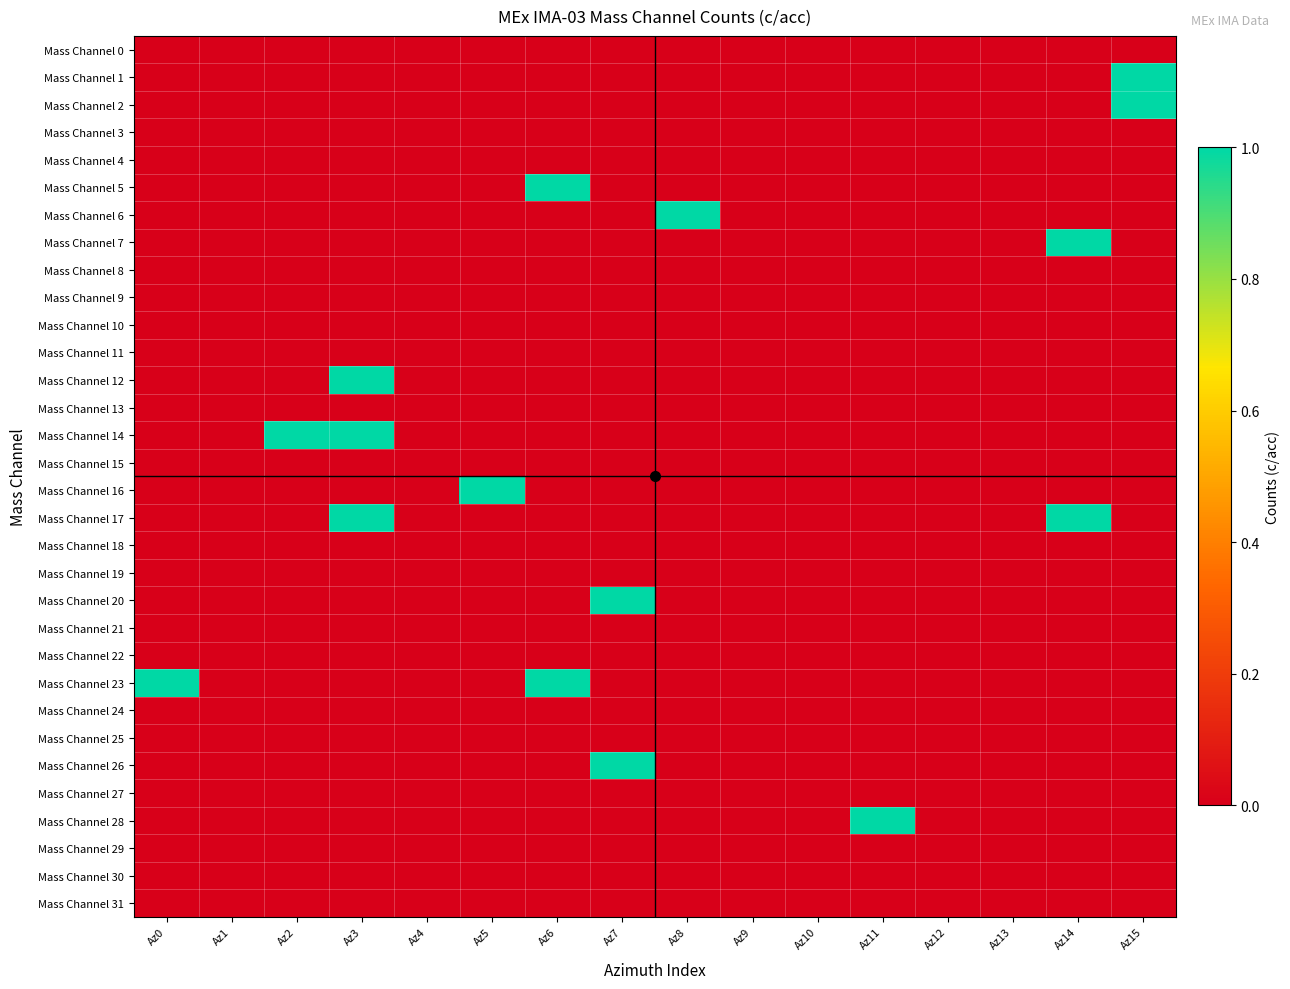

Reading right to left, transcribe all the data shown in this chart.

Mass Channel 0: Az15=0	Az14=0	Az13=0	Az12=0	Az11=0	Az10=0	Az9=0	Az8=0	Az7=0	Az6=0	Az5=0	Az4=0	Az3=0	Az2=0	Az1=0	Az0=0
Mass Channel 1: Az15=1	Az14=0	Az13=0	Az12=0	Az11=0	Az10=0	Az9=0	Az8=0	Az7=0	Az6=0	Az5=0	Az4=0	Az3=0	Az2=0	Az1=0	Az0=0
Mass Channel 2: Az15=1	Az14=0	Az13=0	Az12=0	Az11=0	Az10=0	Az9=0	Az8=0	Az7=0	Az6=0	Az5=0	Az4=0	Az3=0	Az2=0	Az1=0	Az0=0
Mass Channel 3: Az15=0	Az14=0	Az13=0	Az12=0	Az11=0	Az10=0	Az9=0	Az8=0	Az7=0	Az6=0	Az5=0	Az4=0	Az3=0	Az2=0	Az1=0	Az0=0
Mass Channel 4: Az15=0	Az14=0	Az13=0	Az12=0	Az11=0	Az10=0	Az9=0	Az8=0	Az7=0	Az6=0	Az5=0	Az4=0	Az3=0	Az2=0	Az1=0	Az0=0
Mass Channel 5: Az15=0	Az14=0	Az13=0	Az12=0	Az11=0	Az10=0	Az9=0	Az8=0	Az7=0	Az6=1	Az5=0	Az4=0	Az3=0	Az2=0	Az1=0	Az0=0
Mass Channel 6: Az15=0	Az14=0	Az13=0	Az12=0	Az11=0	Az10=0	Az9=0	Az8=1	Az7=0	Az6=0	Az5=0	Az4=0	Az3=0	Az2=0	Az1=0	Az0=0
Mass Channel 7: Az15=0	Az14=1	Az13=0	Az12=0	Az11=0	Az10=0	Az9=0	Az8=0	Az7=0	Az6=0	Az5=0	Az4=0	Az3=0	Az2=0	Az1=0	Az0=0
Mass Channel 8: Az15=0	Az14=0	Az13=0	Az12=0	Az11=0	Az10=0	Az9=0	Az8=0	Az7=0	Az6=0	Az5=0	Az4=0	Az3=0	Az2=0	Az1=0	Az0=0
Mass Channel 9: Az15=0	Az14=0	Az13=0	Az12=0	Az11=0	Az10=0	Az9=0	Az8=0	Az7=0	Az6=0	Az5=0	Az4=0	Az3=0	Az2=0	Az1=0	Az0=0
Mass Channel 10: Az15=0	Az14=0	Az13=0	Az12=0	Az11=0	Az10=0	Az9=0	Az8=0	Az7=0	Az6=0	Az5=0	Az4=0	Az3=0	Az2=0	Az1=0	Az0=0
Mass Channel 11: Az15=0	Az14=0	Az13=0	Az12=0	Az11=0	Az10=0	Az9=0	Az8=0	Az7=0	Az6=0	Az5=0	Az4=0	Az3=0	Az2=0	Az1=0	Az0=0
Mass Channel 12: Az15=0	Az14=0	Az13=0	Az12=0	Az11=0	Az10=0	Az9=0	Az8=0	Az7=0	Az6=0	Az5=0	Az4=0	Az3=1	Az2=0	Az1=0	Az0=0
Mass Channel 13: Az15=0	Az14=0	Az13=0	Az12=0	Az11=0	Az10=0	Az9=0	Az8=0	Az7=0	Az6=0	Az5=0	Az4=0	Az3=0	Az2=0	Az1=0	Az0=0
Mass Channel 14: Az15=0	Az14=0	Az13=0	Az12=0	Az11=0	Az10=0	Az9=0	Az8=0	Az7=0	Az6=0	Az5=0	Az4=0	Az3=1	Az2=1	Az1=0	Az0=0
Mass Channel 15: Az15=0	Az14=0	Az13=0	Az12=0	Az11=0	Az10=0	Az9=0	Az8=0	Az7=0	Az6=0	Az5=0	Az4=0	Az3=0	Az2=0	Az1=0	Az0=0
Mass Channel 16: Az15=0	Az14=0	Az13=0	Az12=0	Az11=0	Az10=0	Az9=0	Az8=0	Az7=0	Az6=0	Az5=1	Az4=0	Az3=0	Az2=0	Az1=0	Az0=0
Mass Channel 17: Az15=0	Az14=1	Az13=0	Az12=0	Az11=0	Az10=0	Az9=0	Az8=0	Az7=0	Az6=0	Az5=0	Az4=0	Az3=1	Az2=0	Az1=0	Az0=0
Mass Channel 18: Az15=0	Az14=0	Az13=0	Az12=0	Az11=0	Az10=0	Az9=0	Az8=0	Az7=0	Az6=0	Az5=0	Az4=0	Az3=0	Az2=0	Az1=0	Az0=0
Mass Channel 19: Az15=0	Az14=0	Az13=0	Az12=0	Az11=0	Az10=0	Az9=0	Az8=0	Az7=0	Az6=0	Az5=0	Az4=0	Az3=0	Az2=0	Az1=0	Az0=0
Mass Channel 20: Az15=0	Az14=0	Az13=0	Az12=0	Az11=0	Az10=0	Az9=0	Az8=0	Az7=1	Az6=0	Az5=0	Az4=0	Az3=0	Az2=0	Az1=0	Az0=0
Mass Channel 21: Az15=0	Az14=0	Az13=0	Az12=0	Az11=0	Az10=0	Az9=0	Az8=0	Az7=0	Az6=0	Az5=0	Az4=0	Az3=0	Az2=0	Az1=0	Az0=0
Mass Channel 22: Az15=0	Az14=0	Az13=0	Az12=0	Az11=0	Az10=0	Az9=0	Az8=0	Az7=0	Az6=0	Az5=0	Az4=0	Az3=0	Az2=0	Az1=0	Az0=0
Mass Channel 23: Az15=0	Az14=0	Az13=0	Az12=0	Az11=0	Az10=0	Az9=0	Az8=0	Az7=0	Az6=1	Az5=0	Az4=0	Az3=0	Az2=0	Az1=0	Az0=1
Mass Channel 24: Az15=0	Az14=0	Az13=0	Az12=0	Az11=0	Az10=0	Az9=0	Az8=0	Az7=0	Az6=0	Az5=0	Az4=0	Az3=0	Az2=0	Az1=0	Az0=0
Mass Channel 25: Az15=0	Az14=0	Az13=0	Az12=0	Az11=0	Az10=0	Az9=0	Az8=0	Az7=0	Az6=0	Az5=0	Az4=0	Az3=0	Az2=0	Az1=0	Az0=0
Mass Channel 26: Az15=0	Az14=0	Az13=0	Az12=0	Az11=0	Az10=0	Az9=0	Az8=0	Az7=1	Az6=0	Az5=0	Az4=0	Az3=0	Az2=0	Az1=0	Az0=0
Mass Channel 27: Az15=0	Az14=0	Az13=0	Az12=0	Az11=0	Az10=0	Az9=0	Az8=0	Az7=0	Az6=0	Az5=0	Az4=0	Az3=0	Az2=0	Az1=0	Az0=0
Mass Channel 28: Az15=0	Az14=0	Az13=0	Az12=0	Az11=1	Az10=0	Az9=0	Az8=0	Az7=0	Az6=0	Az5=0	Az4=0	Az3=0	Az2=0	Az1=0	Az0=0
Mass Channel 29: Az15=0	Az14=0	Az13=0	Az12=0	Az11=0	Az10=0	Az9=0	Az8=0	Az7=0	Az6=0	Az5=0	Az4=0	Az3=0	Az2=0	Az1=0	Az0=0
Mass Channel 30: Az15=0	Az14=0	Az13=0	Az12=0	Az11=0	Az10=0	Az9=0	Az8=0	Az7=0	Az6=0	Az5=0	Az4=0	Az3=0	Az2=0	Az1=0	Az0=0
Mass Channel 31: Az15=0	Az14=0	Az13=0	Az12=0	Az11=0	Az10=0	Az9=0	Az8=0	Az7=0	Az6=0	Az5=0	Az4=0	Az3=0	Az2=0	Az1=0	Az0=0